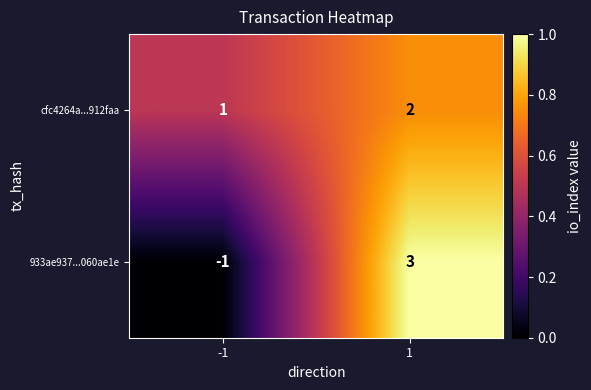

Which series has the widest spread of values?

933ae937...060ae1e